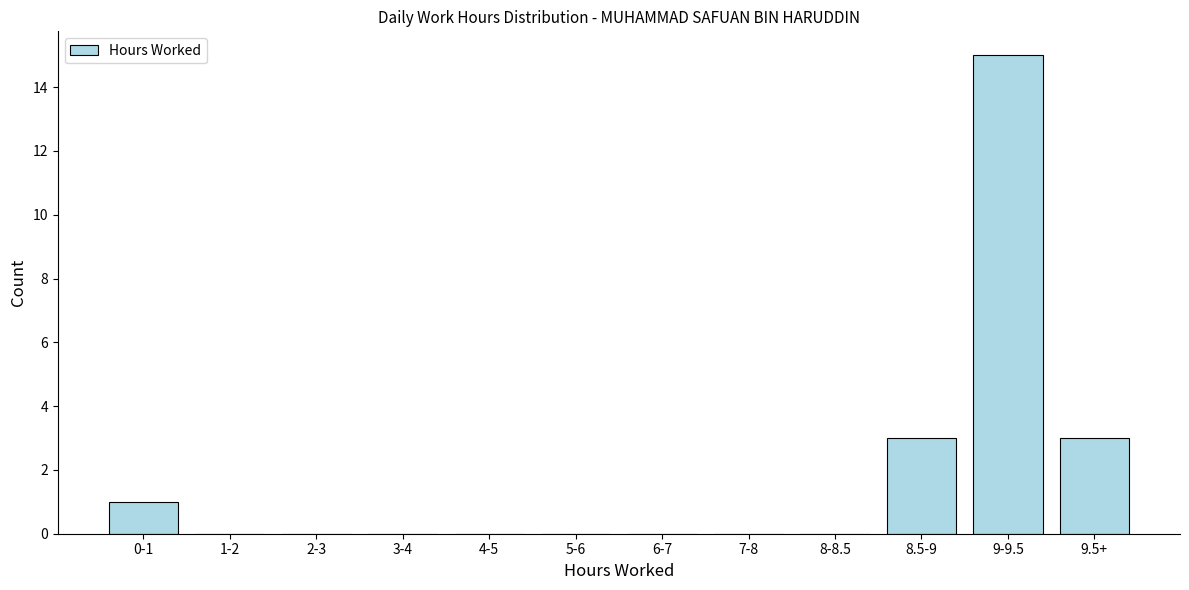

Reading left to right, what are all the values shown in this chart?

0-1=1	1-2=0	2-3=0	3-4=0	4-5=0	5-6=0	6-7=0	7-8=0	8-8.5=0	8.5-9=3	9-9.5=15	9.5+=3